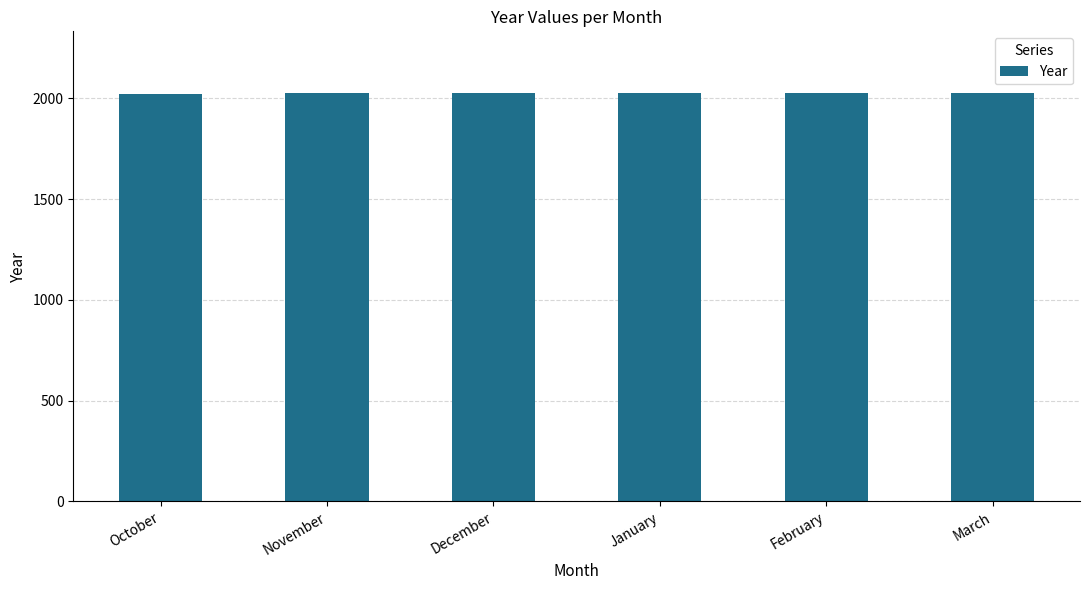

What is the label of the 2nd bar from the left?

November